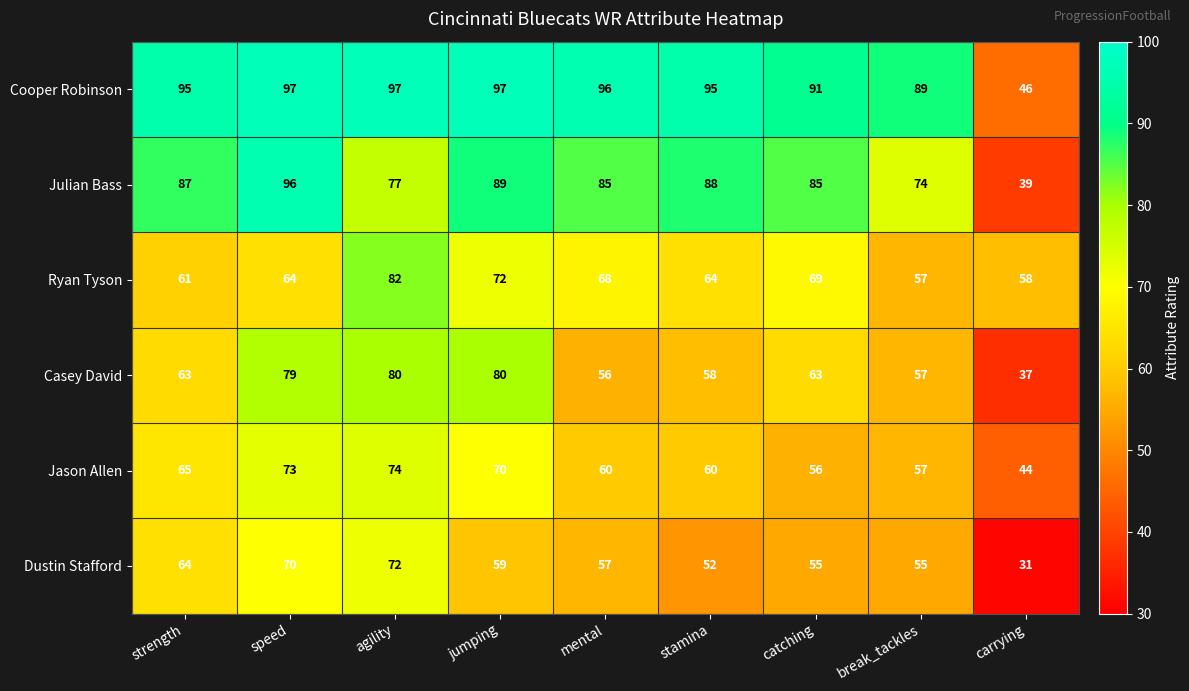

At how many categories does at least one series exceed 54?

9